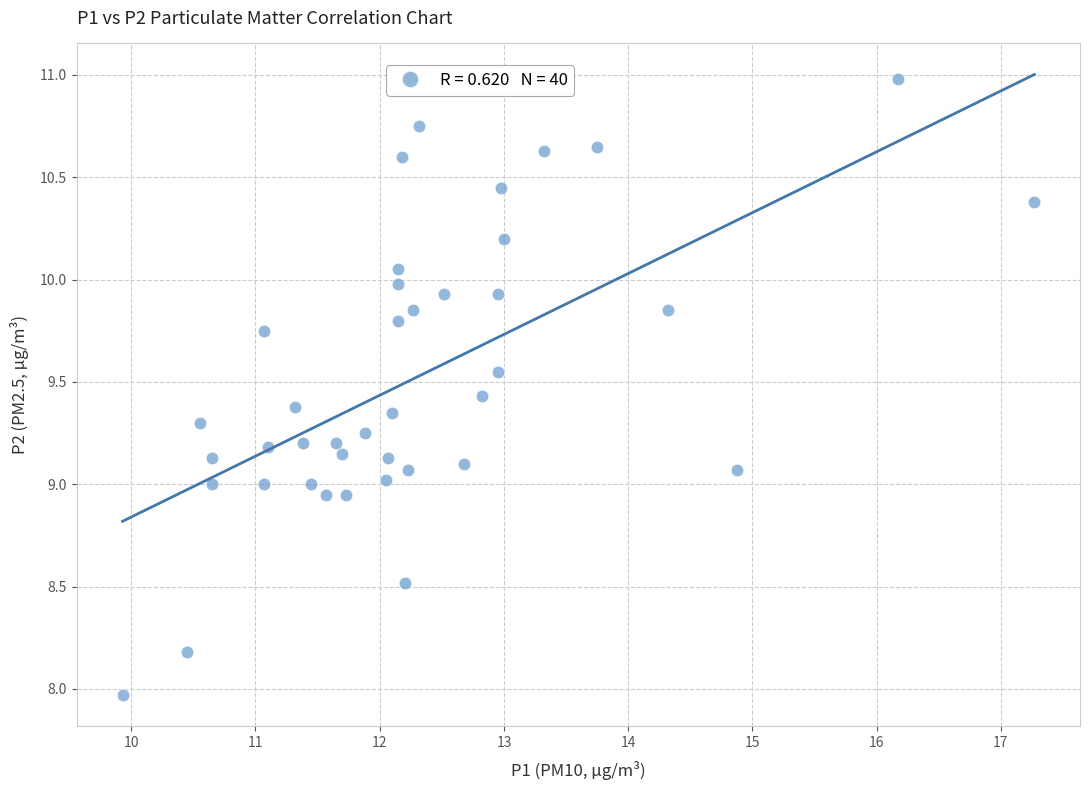

What is the range of Y values (max minus min)?

3.0